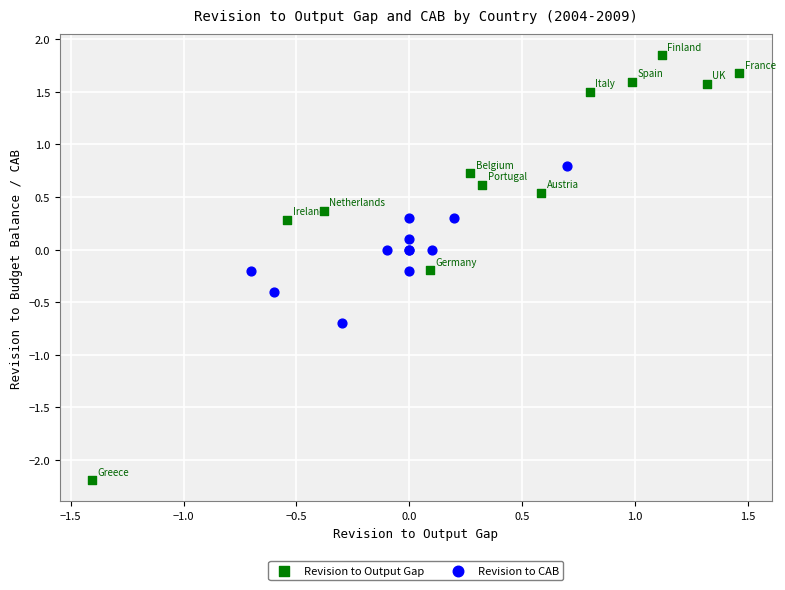

Which series reaches the maximum Y coordinate?

Revision to Output Gap